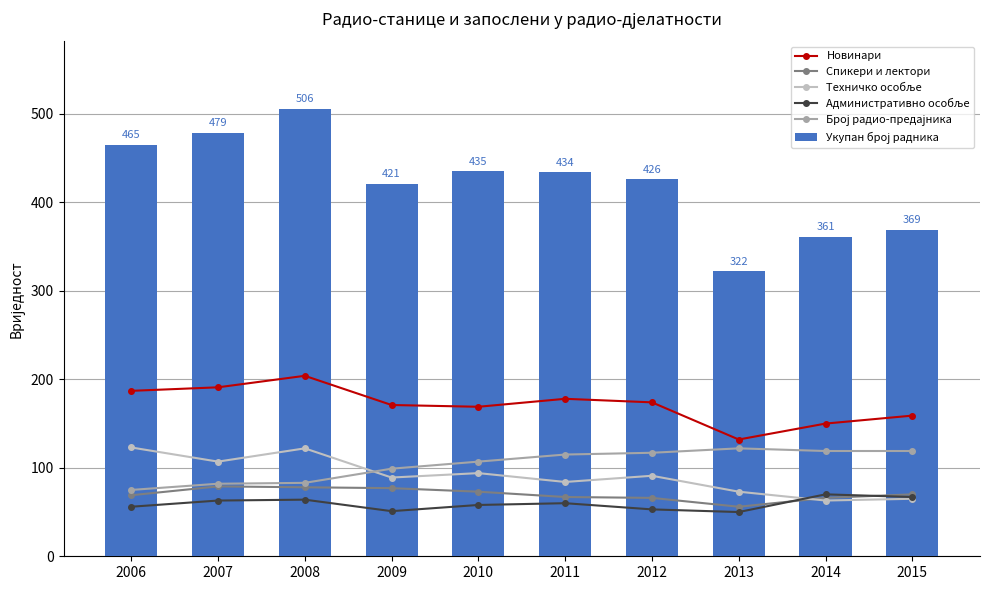

What is the sum of the Укупан број радника values at 2009 and 2008?

927